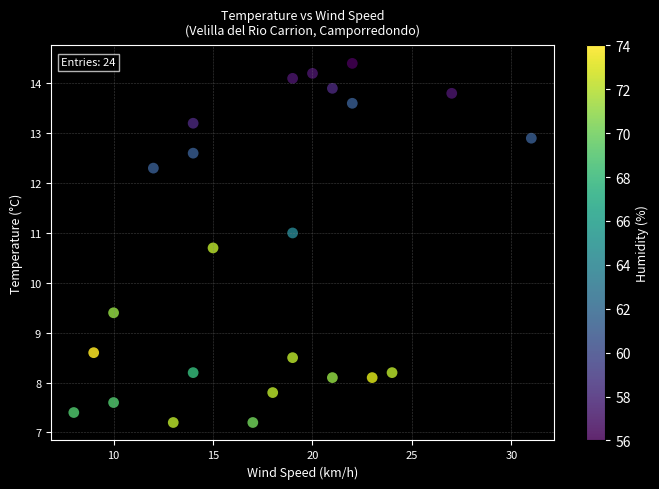

What is the range of X values (max minus min)?

23.0